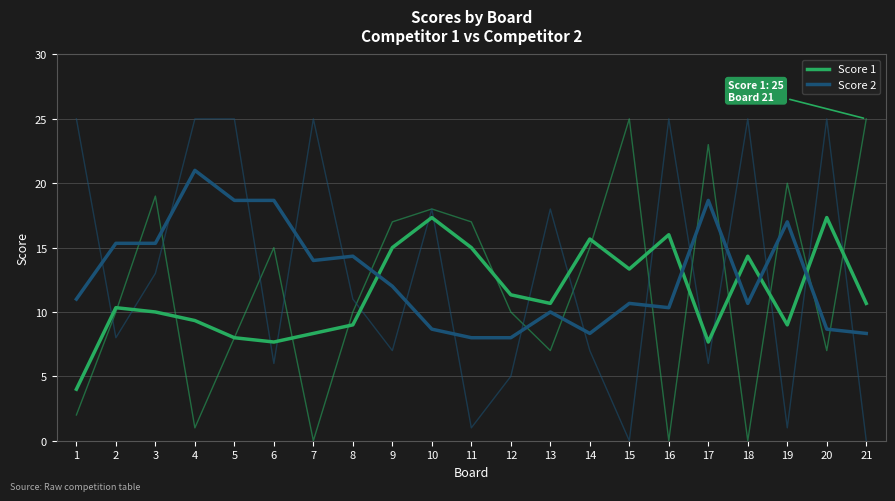

Reading left to right, what are all the values shown in this chart?

Score 1: 4.0	10.3	10.0	9.3	8.0	7.7	8.3	9.0	15.0	17.3	15.0	11.3	10.7	15.7	13.3	16.0	7.7	14.3	9.0	17.3	10.7
Score 2: 11.0	15.3	15.3	21.0	18.7	18.7	14.0	14.3	12.0	8.7	8.0	8.0	10.0	8.3	10.7	10.3	18.7	10.7	17.0	8.7	8.3